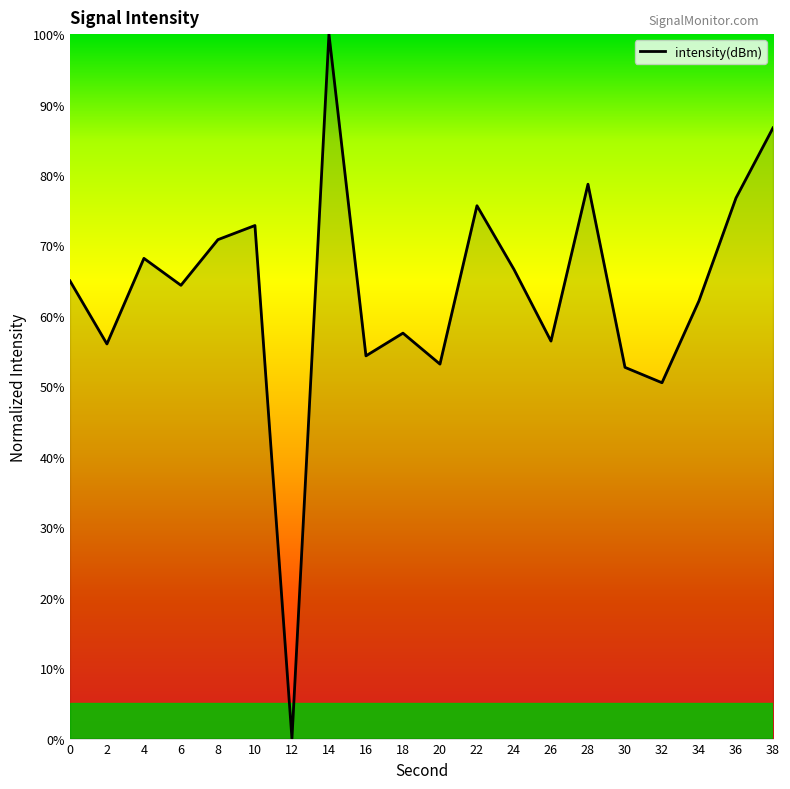

Reading left to right, list all the values displayed in this chart.

0=65.0	2=56.0	4=68.2	6=64.3	8=70.8	10=72.8	12=0.0	14=100.0	16=54.3	18=57.6	20=53.2	22=75.6	24=66.6	26=56.4	28=78.7	30=52.7	32=50.5	34=62.1	36=76.7	38=86.7